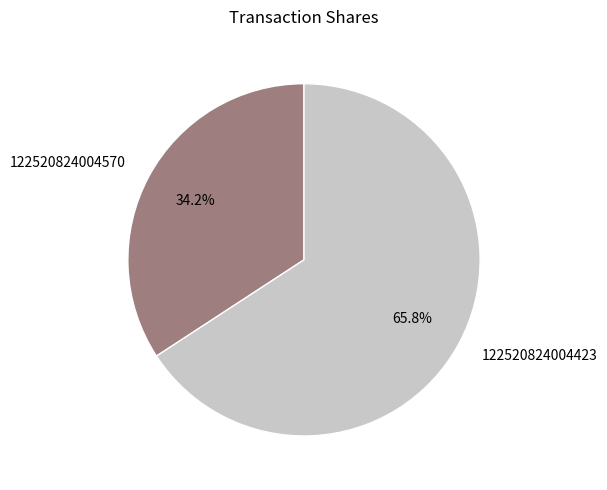

What percentage is NOT represented by 122520824004570?

65.8%